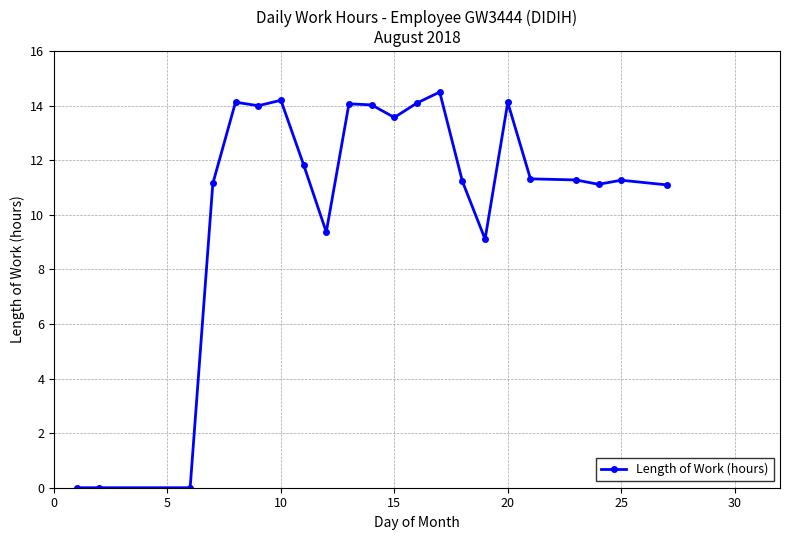

Count the number of categories in the chart.

22